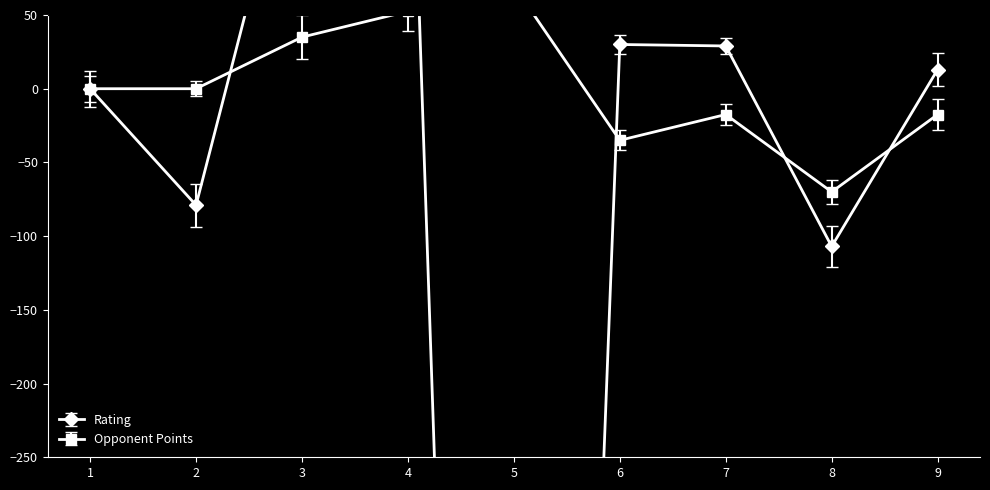

List the series in order of their overall mean, highest first.

Opponent Points, Rating